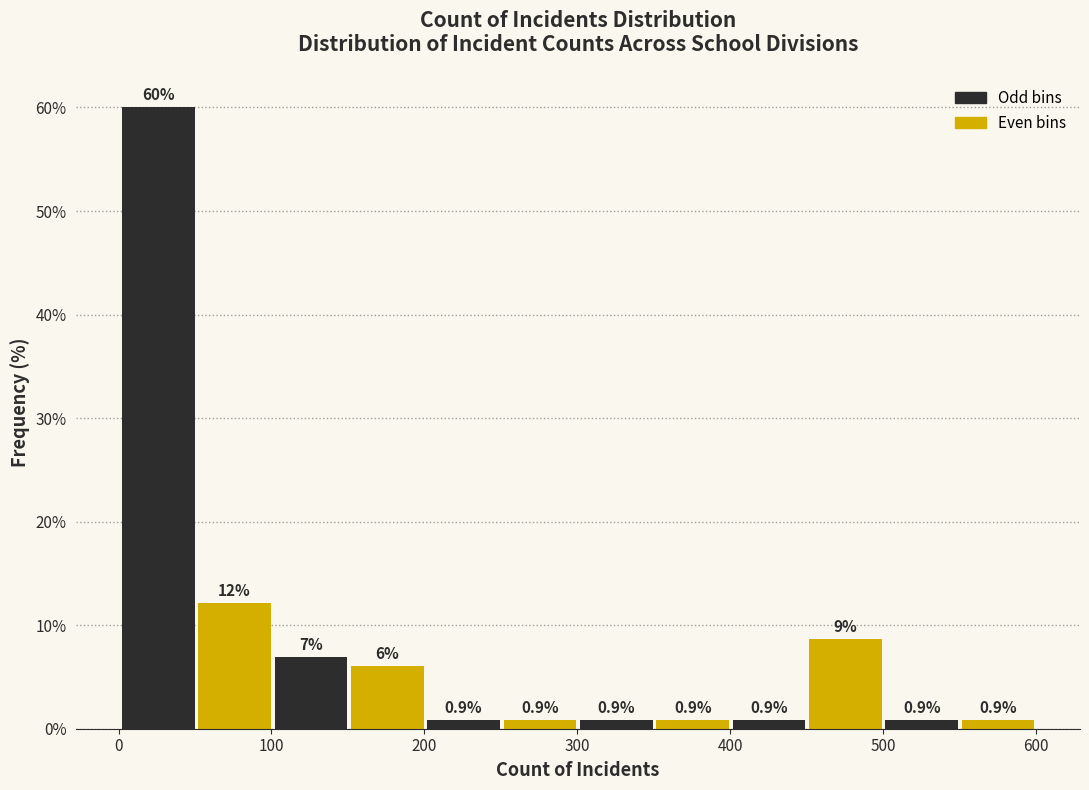

Over which range of the x-axis is the bar tallest?

0 to 50